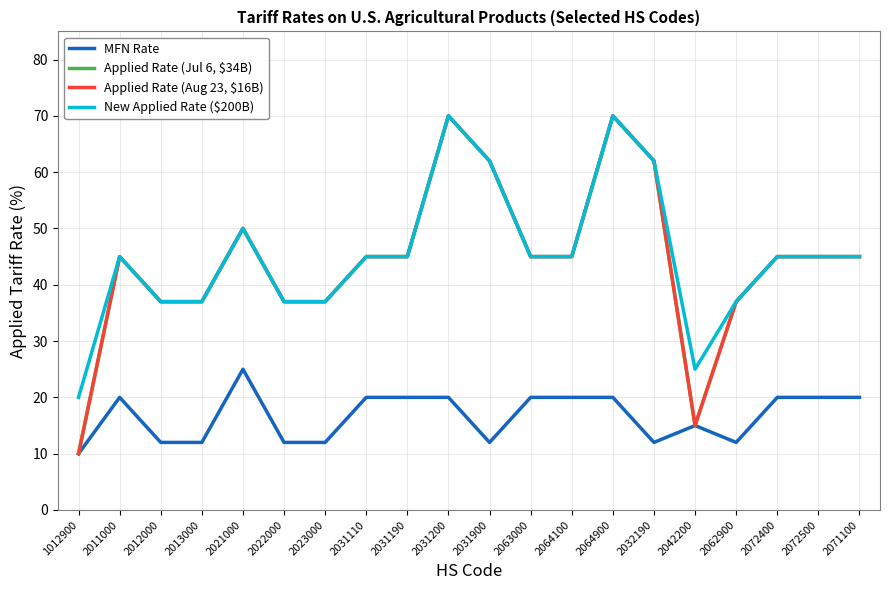

Does the chart display data point markers on the line(s)?

No